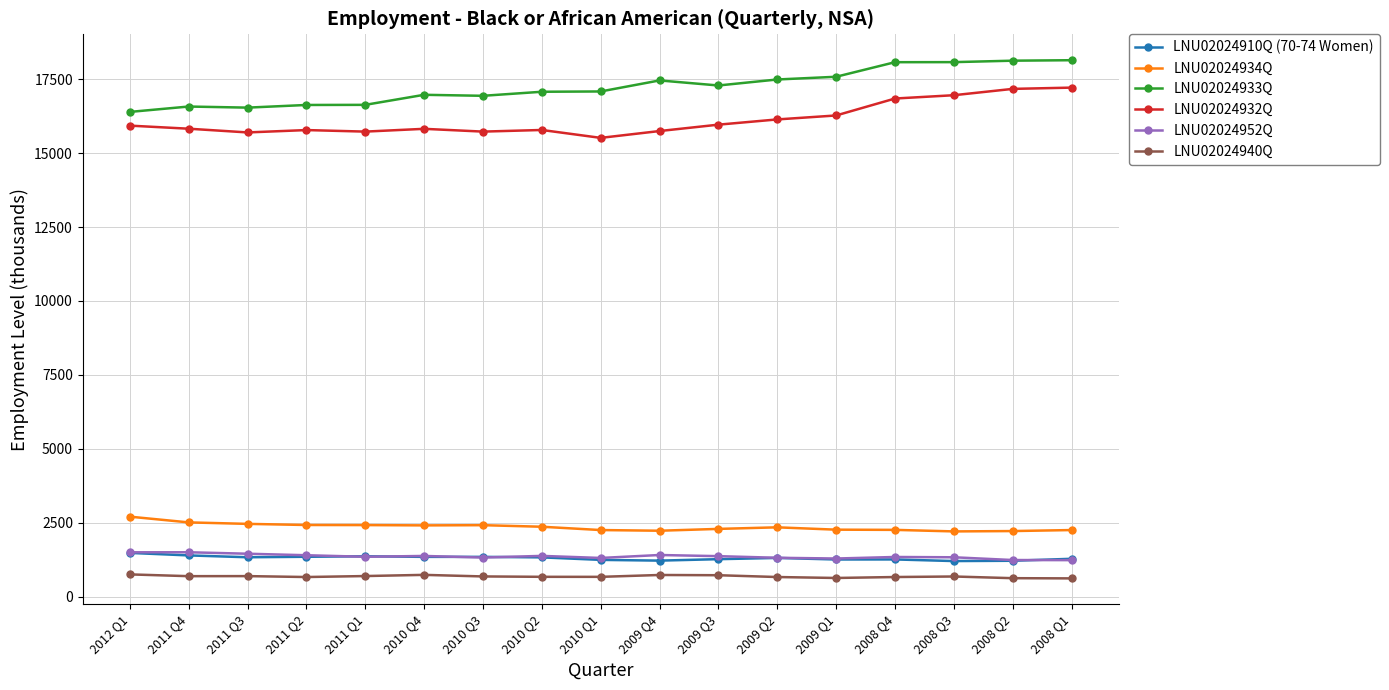

Is the value of LNU02024933Q at 2011 Q1 greater than the value of LNU02024952Q at 2012 Q1?

Yes